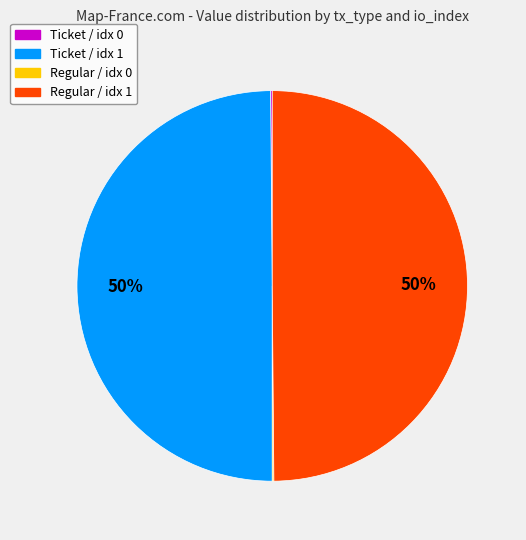

To the nearest percent, what is the difference between the largest and smallest slice percentages?

50%